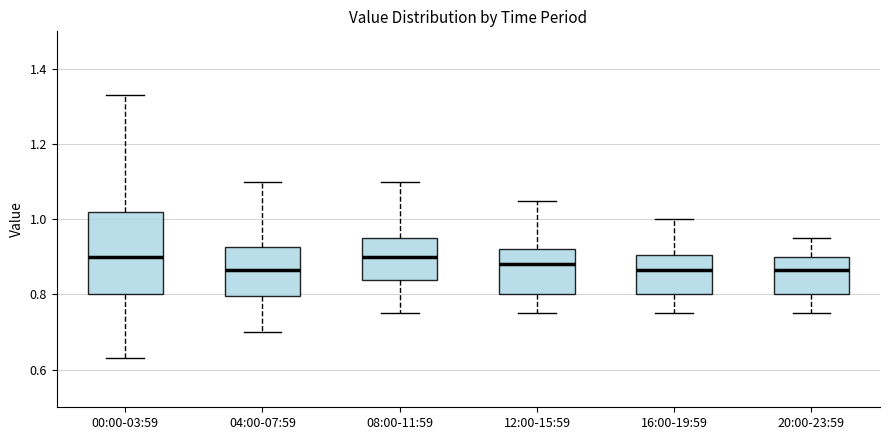

Reading left to right, transcribe this box plot: for each box, give where its median line is, the range the box spans, and where its two whiskers end, as read against the y-axis. The values are not printed on the chart, so give them approximately, as read against the axis.

00:00-03:59: median 0.90, box 0.80 to 1.02, whiskers 0.64 to 1.34
04:00-07:59: median 0.86, box 0.80 to 0.92, whiskers 0.70 to 1.10
08:00-11:59: median 0.90, box 0.84 to 0.96, whiskers 0.76 to 1.10
12:00-15:59: median 0.88, box 0.80 to 0.92, whiskers 0.76 to 1.06
16:00-19:59: median 0.86, box 0.80 to 0.90, whiskers 0.76 to 1.00
20:00-23:59: median 0.86, box 0.80 to 0.90, whiskers 0.76 to 0.96